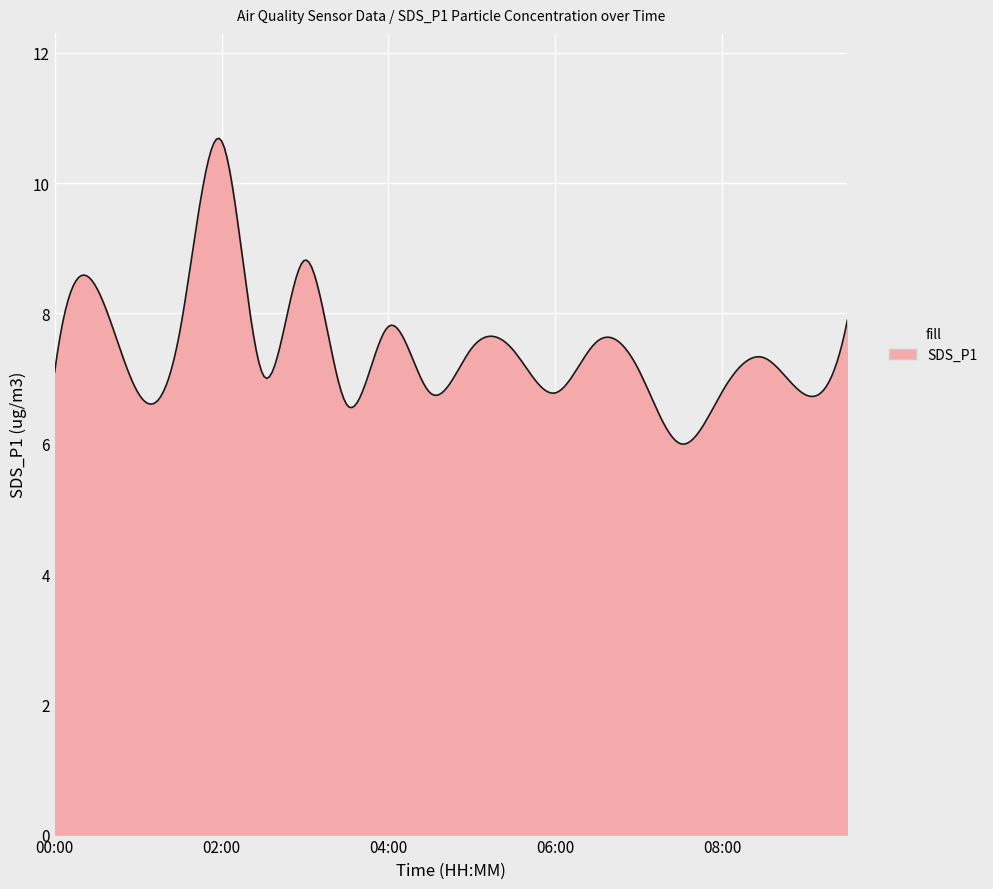

What is the average value?

7.4